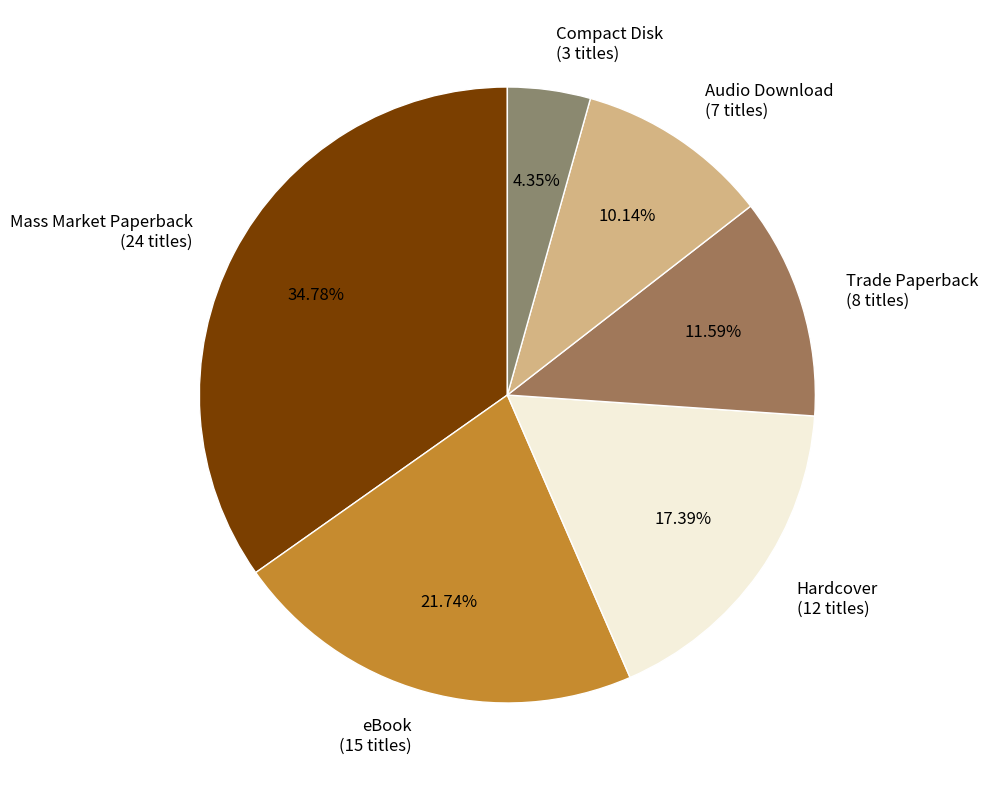

Combined, do Audio Download and Trade Paperback account for over 50%?

No